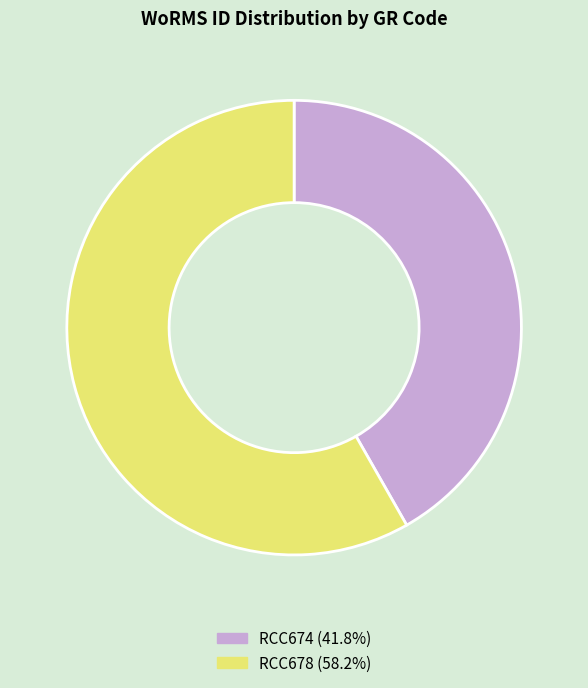

What is the smallest slice in the pie chart?

RCC674